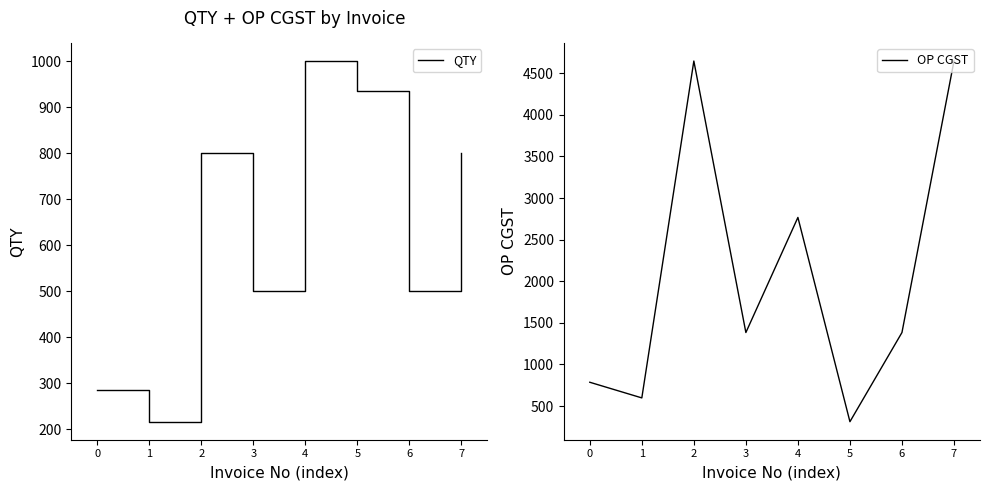

What are all the series names shown in the legend?

QTY, OP CGST